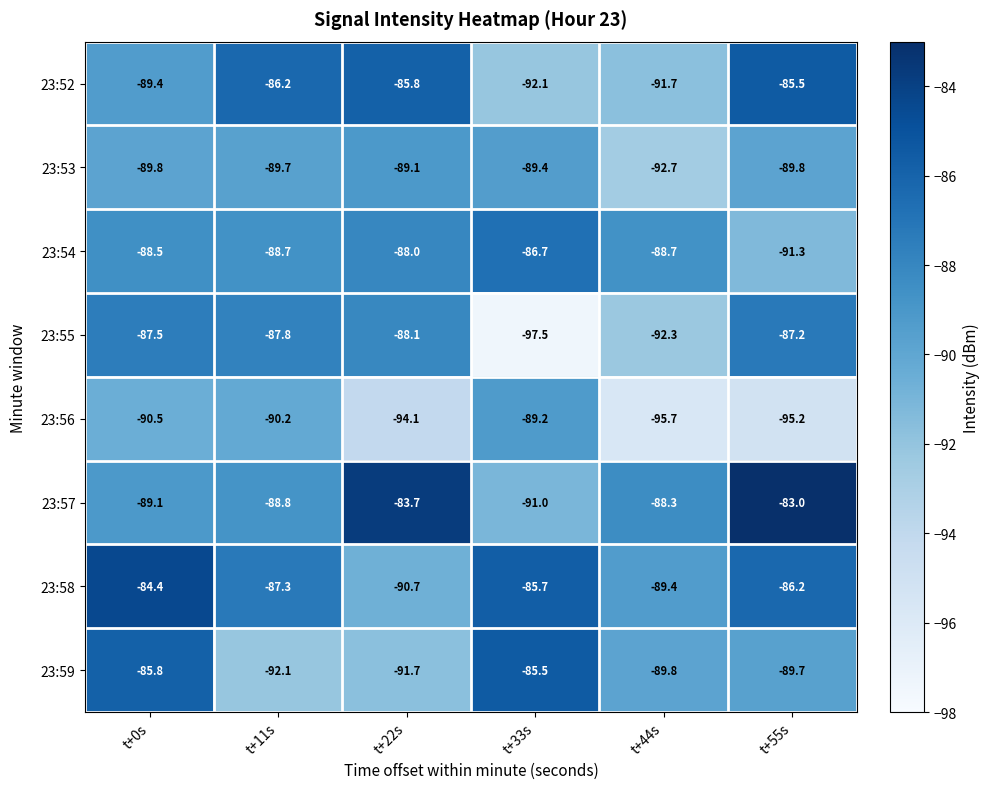

Which category has the lowest value in the 23:56 series?

t+44s